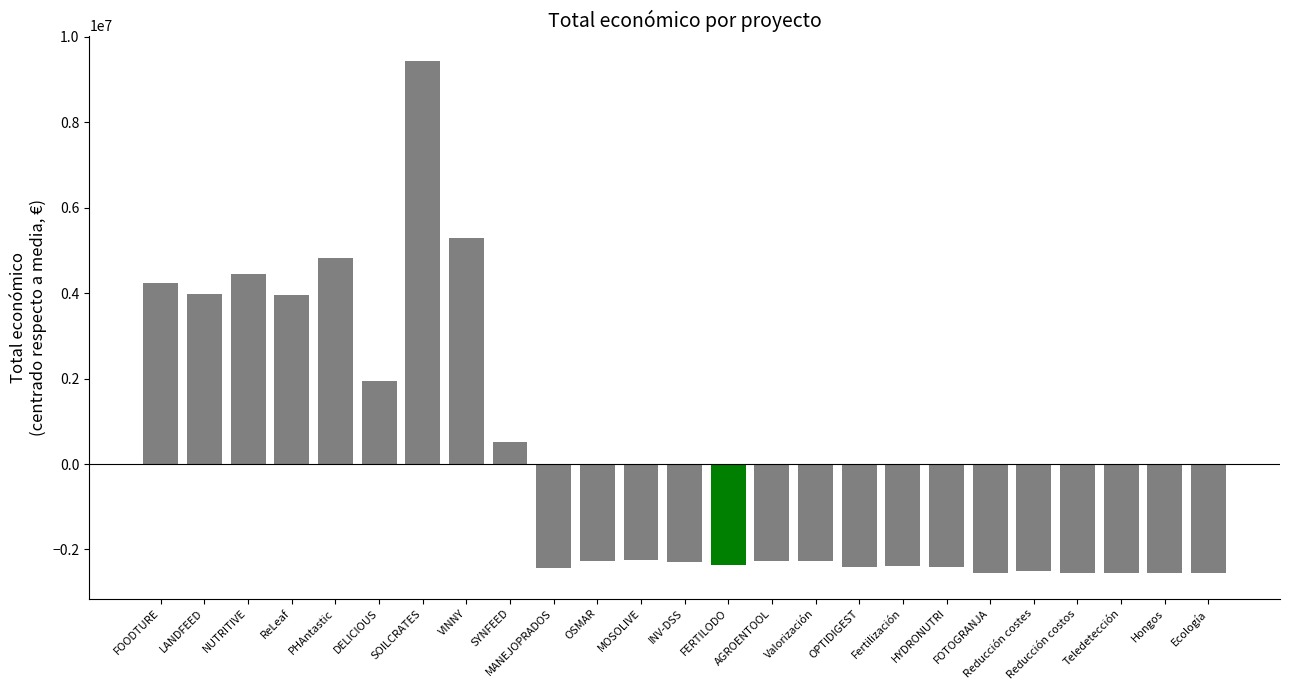

Where is the data nearest to the value 3441876?

ReLeaf